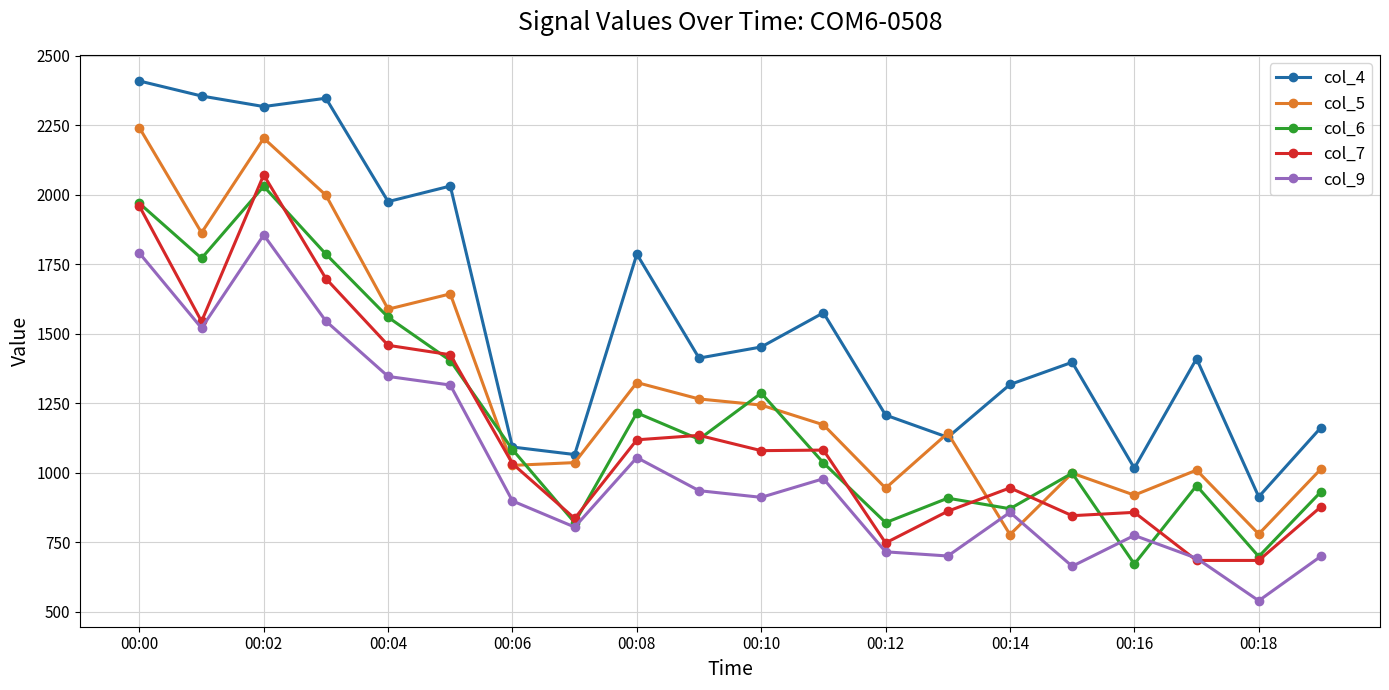

What is the value of the col_7 point at the 13th from the left?

748